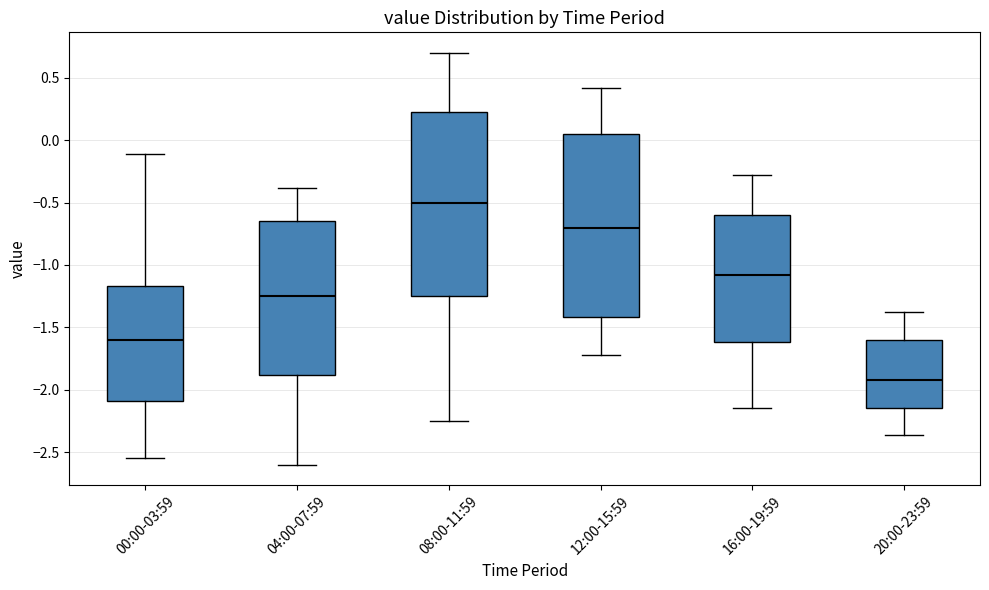

Reading left to right, transcribe this box plot: for each box, give where its median line is, the range the box spans, and where its two whiskers end, as read against the y-axis. The values are not printed on the chart, so give them approximately, as read against the axis.

00:00-03:59: median -1.60, box -2.10 to -1.15, whiskers -2.55 to -0.10
04:00-07:59: median -1.25, box -1.90 to -0.65, whiskers -2.60 to -0.40
08:00-11:59: median -0.50, box -1.25 to 0.25, whiskers -2.25 to 0.70
12:00-15:59: median -0.70, box -1.40 to 0.05, whiskers -1.70 to 0.40
16:00-19:59: median -1.10, box -1.60 to -0.60, whiskers -2.15 to -0.30
20:00-23:59: median -1.90, box -2.15 to -1.60, whiskers -2.35 to -1.40